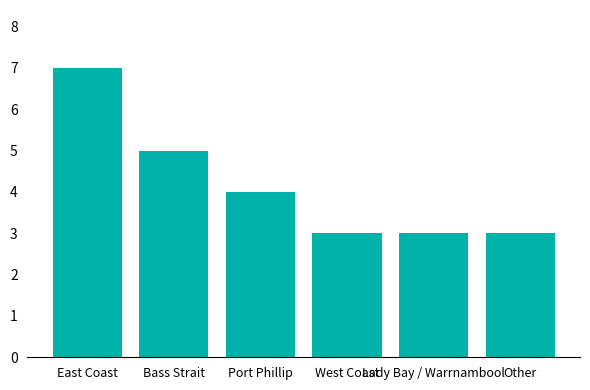

What is the difference between the maximum and second lowest values?

4